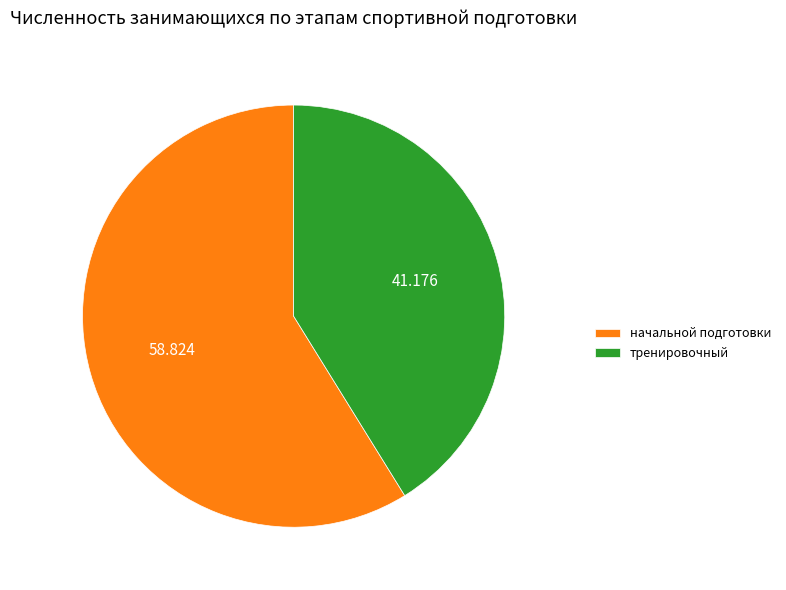

Is the sum of начальной подготовки and тренировочный greater than half?

Yes